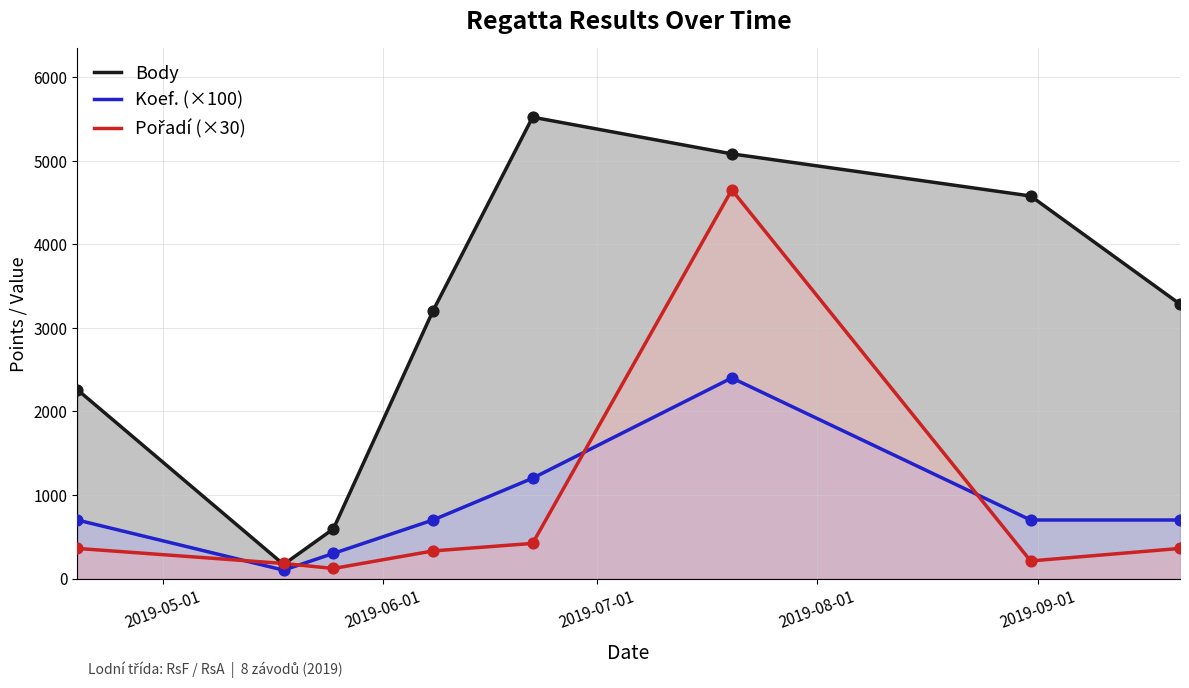

At how many categories does at least one series exceed 222?

7